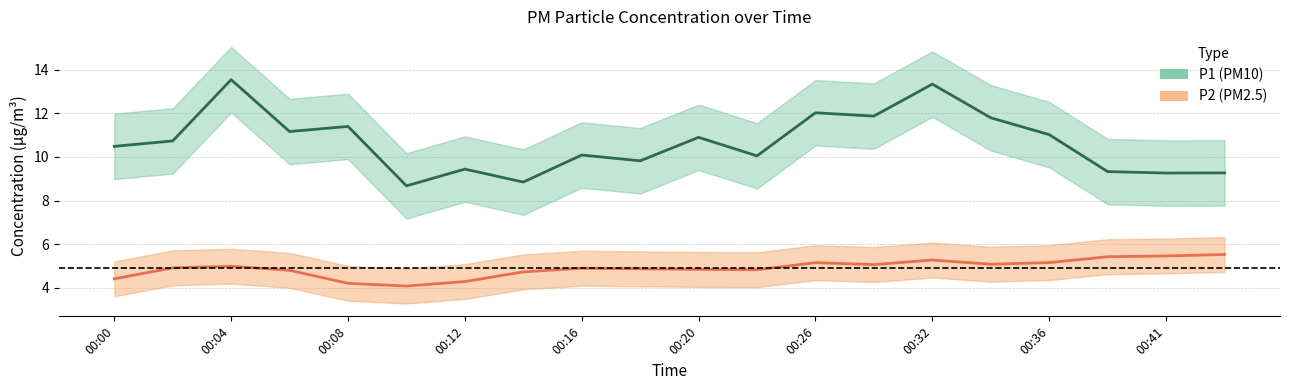

True or false: P1 and P2 cross at least once.

False